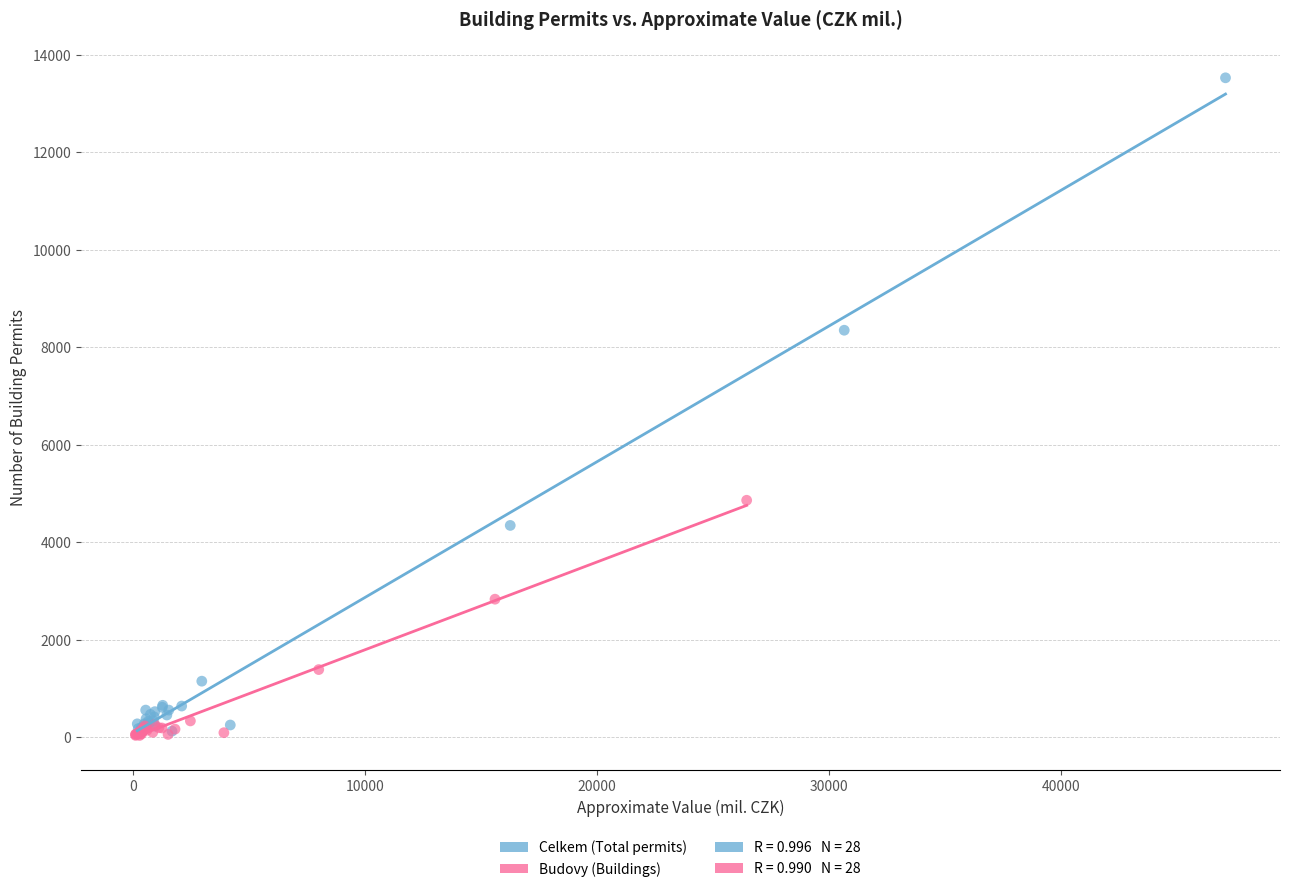

Which series has the largest Y range (max minus min)?

Celkem (Total permits)